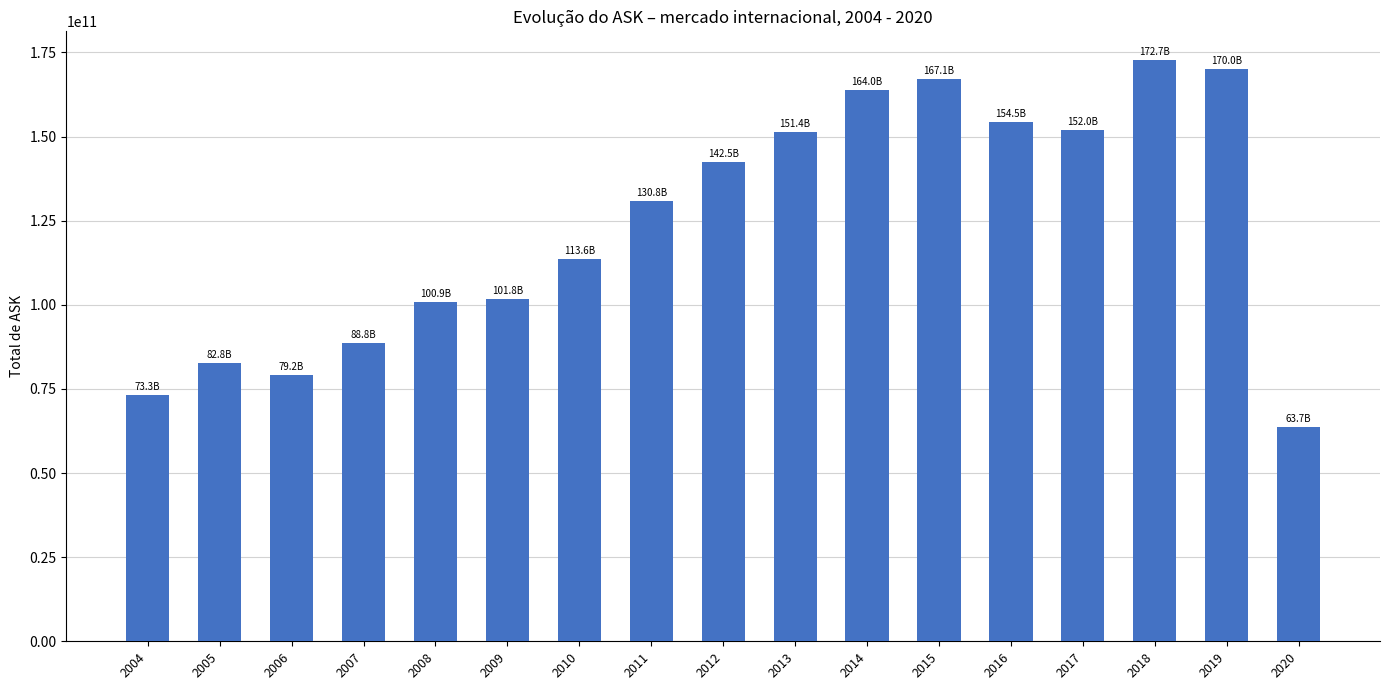

Is it true that the value at 2010 is 113564029387?

True